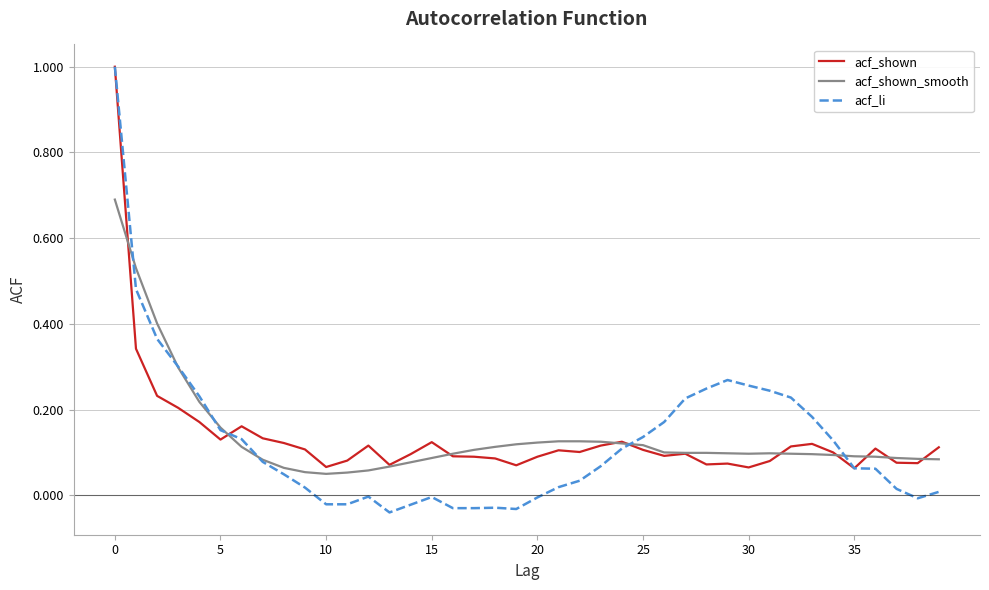

What is the maximum value shown in the chart?

1.0